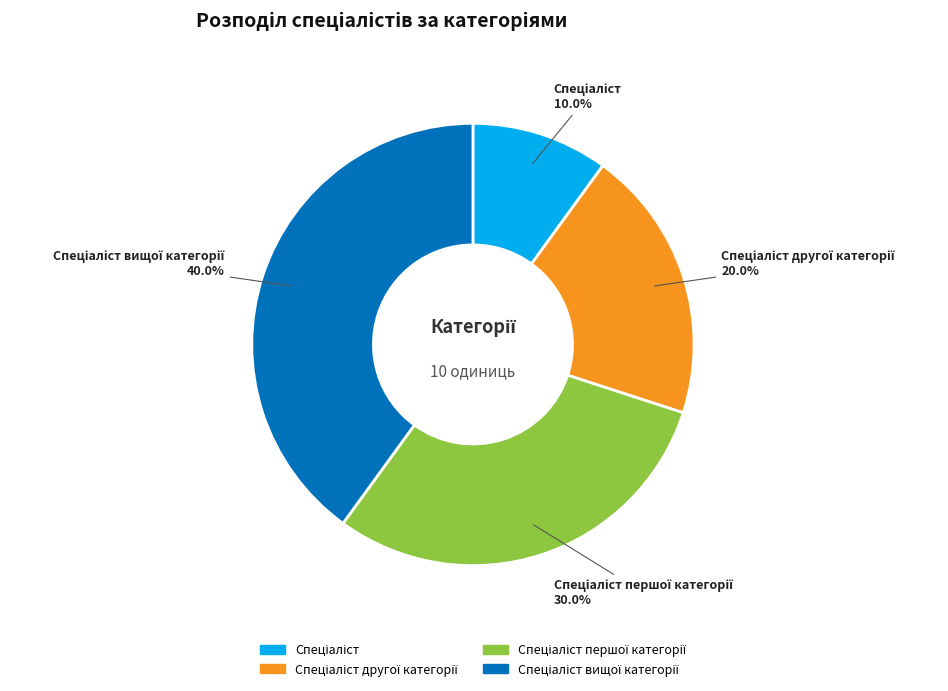

Is there a majority slice in this chart?

No